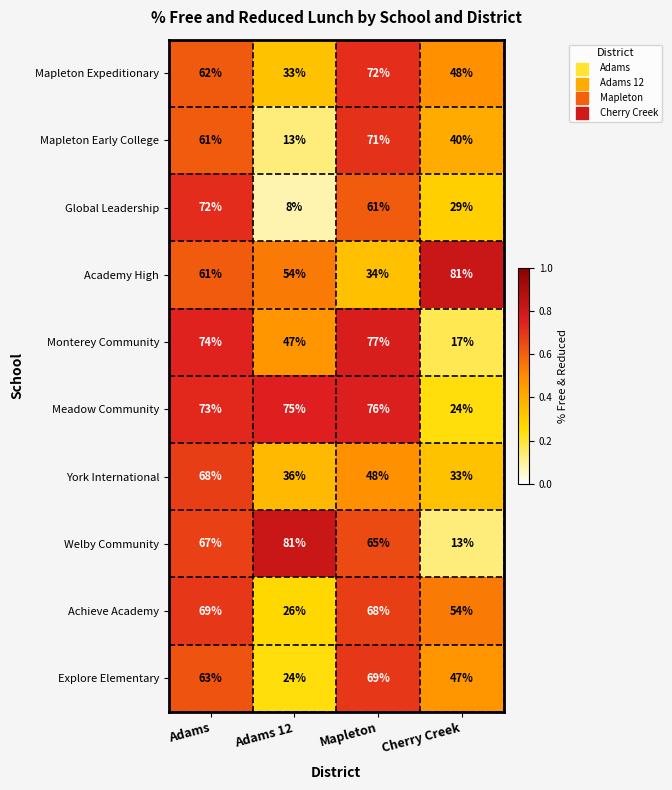

At which category is the sum across all series the highest?

Adams